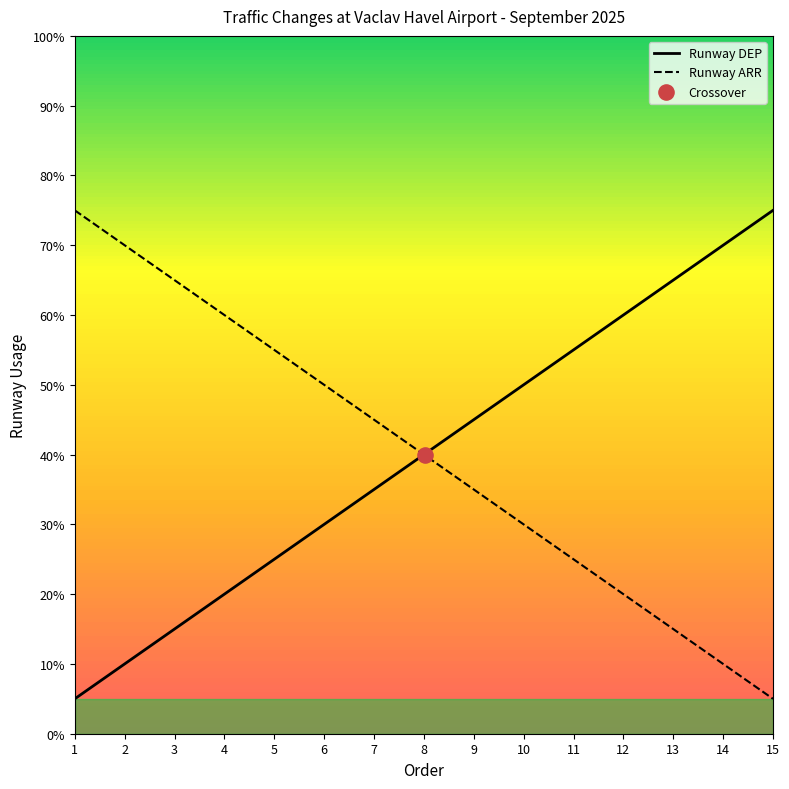

At which category is the sum across all series the highest?

1